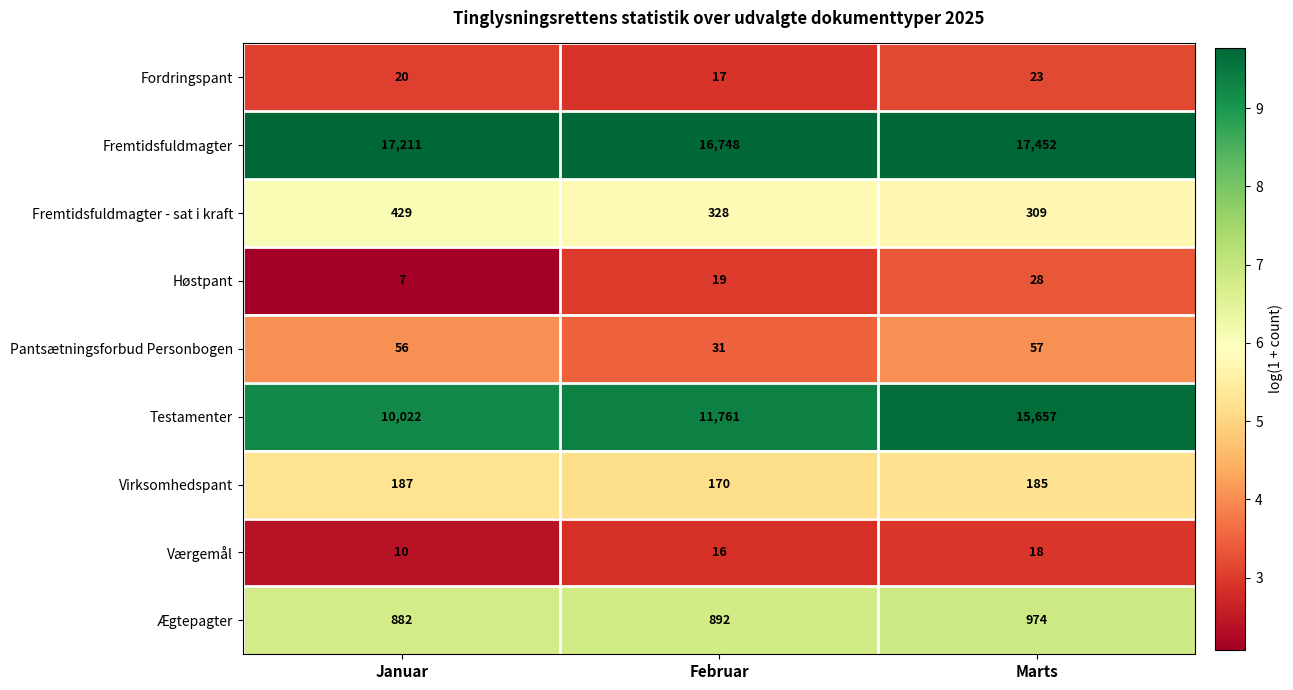

What is the minimum value shown in the chart?

7